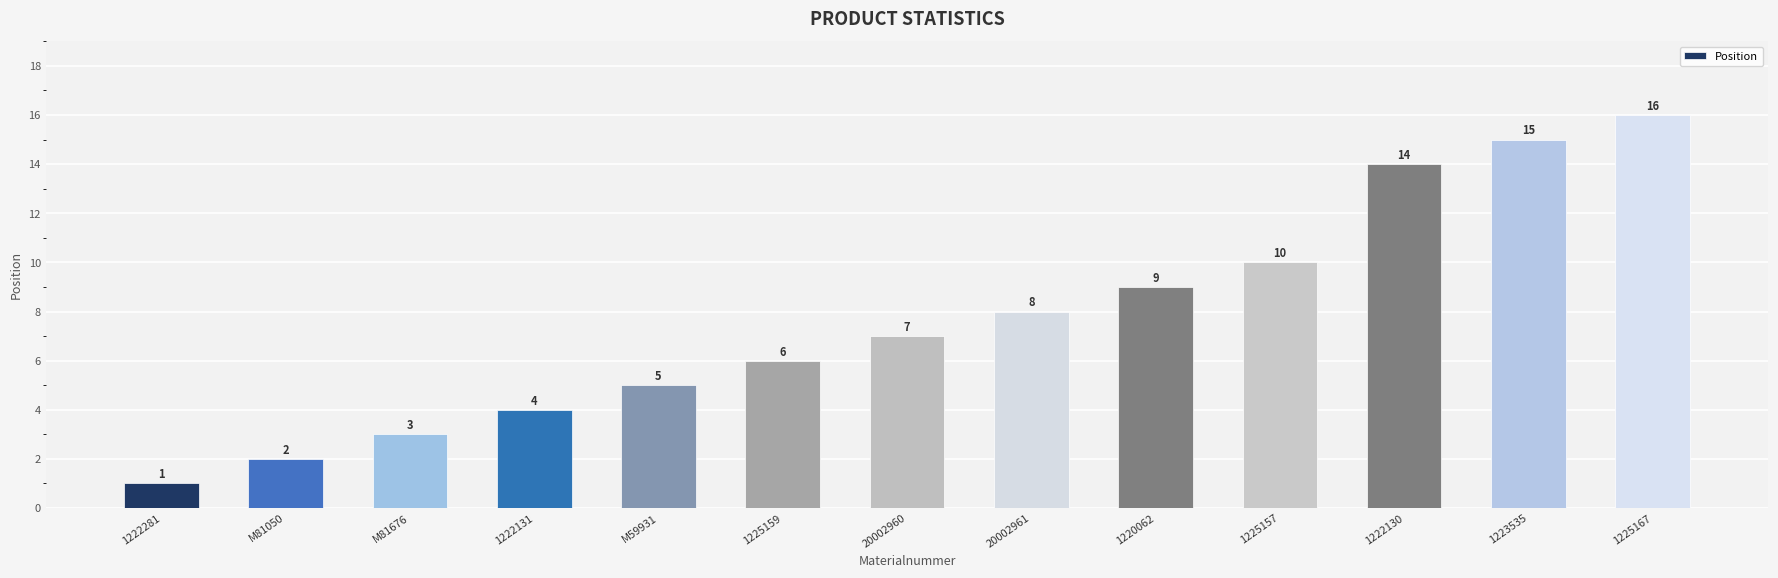

List the labels in order of value, largest first.

1225167, 1223535, 1222130, 1225157, 1220062, 20002961, 20002960, 1225159, M59931, 1222131, M81676, M81050, 1222281